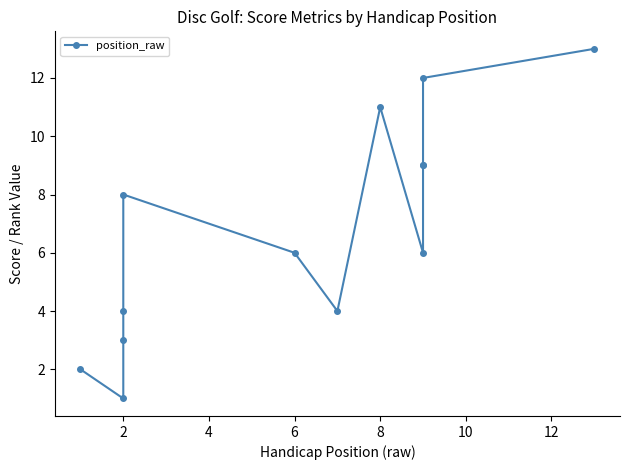

Is this an area chart (filled region under the line)?

No